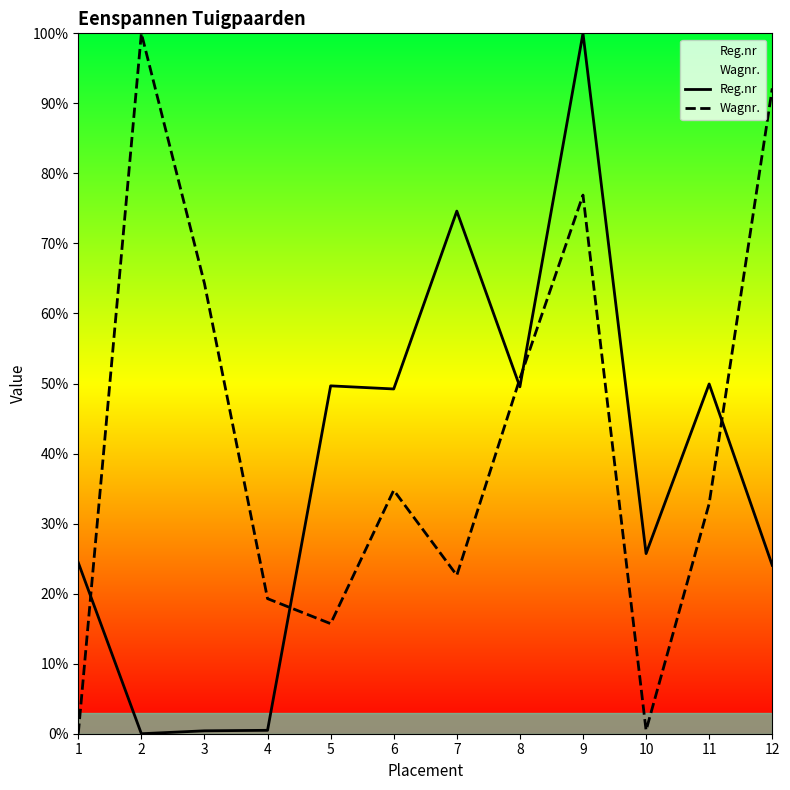

Reading left to right, list all the values displayed in this chart.

Reg.nr: 1=24.4	2=0.0	3=0.4	4=0.5	5=49.7	6=49.2	7=74.6	8=49.5	9=100.0	10=25.7	11=49.9	12=24.0
Wagnr.: 1=0.0	2=100.0	3=64.3	4=19.3	5=15.7	6=34.8	7=22.6	8=50.7	9=76.9	10=0.5	11=32.9	12=92.1